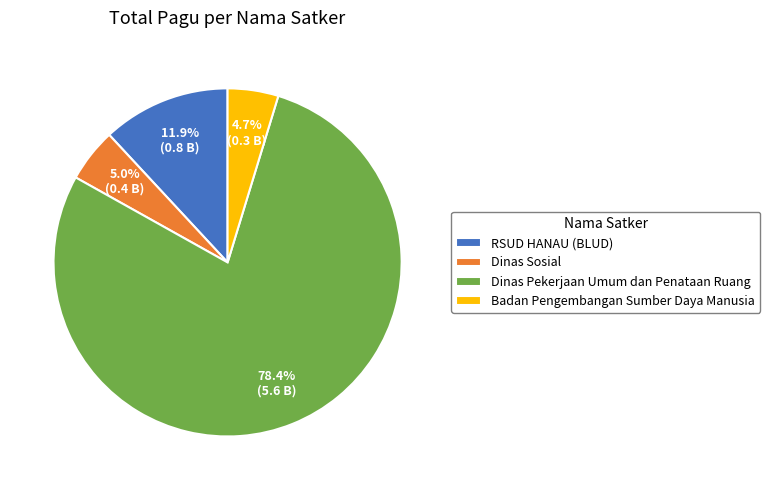

Combined, do Dinas Sosial and RSUD HANAU (BLUD) account for over 50%?

No